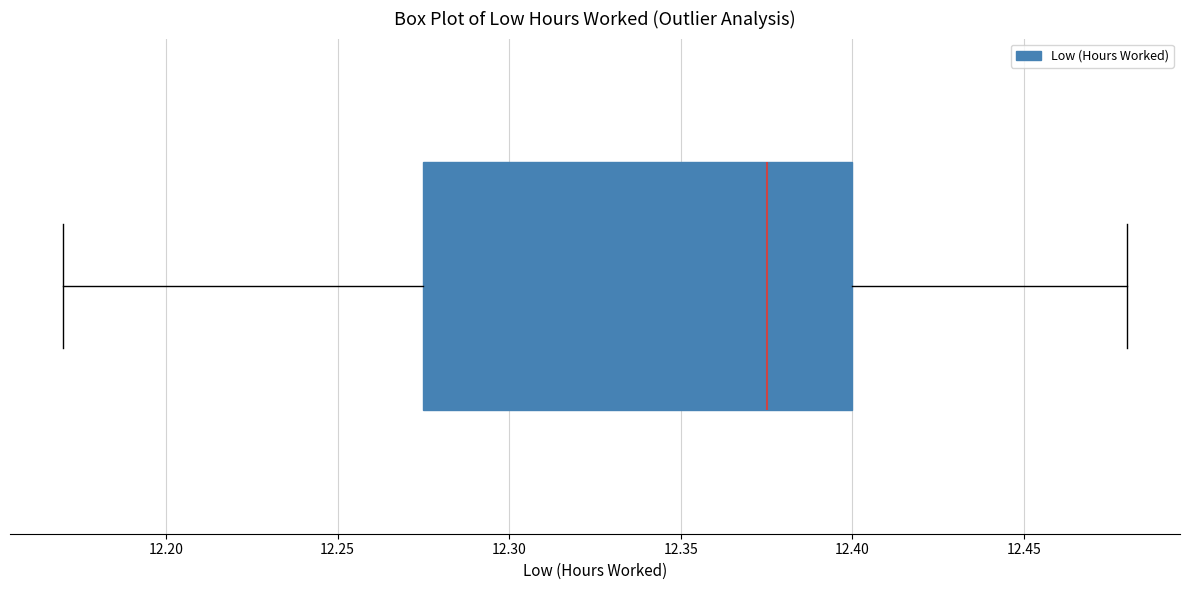

Transcribe this box plot: give where the median line is, the range the box spans, and where the two whiskers end, as read against the x-axis. The values are not printed on the chart, so give them approximately, as read against the axis.

median 12.375, box 12.275 to 12.400, whiskers 12.170 to 12.480